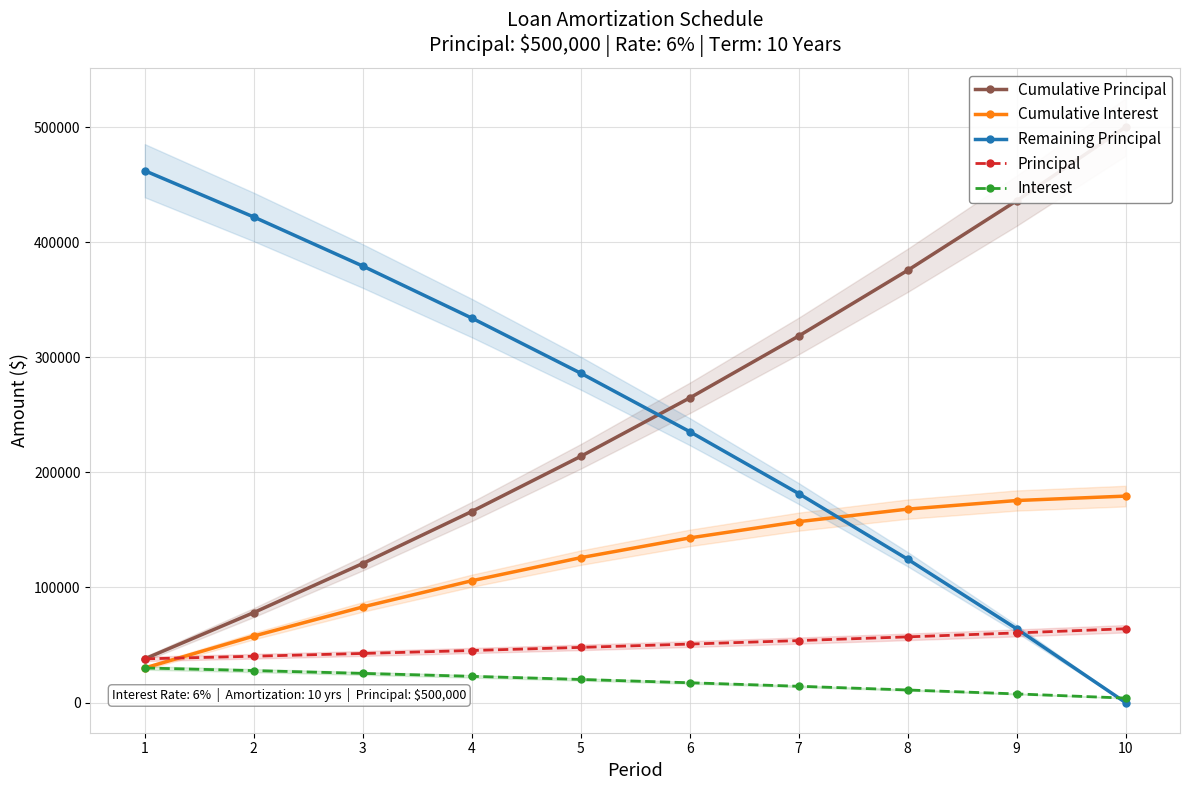

What is the value of the Principal point at the 2nd from the left?

40210.0